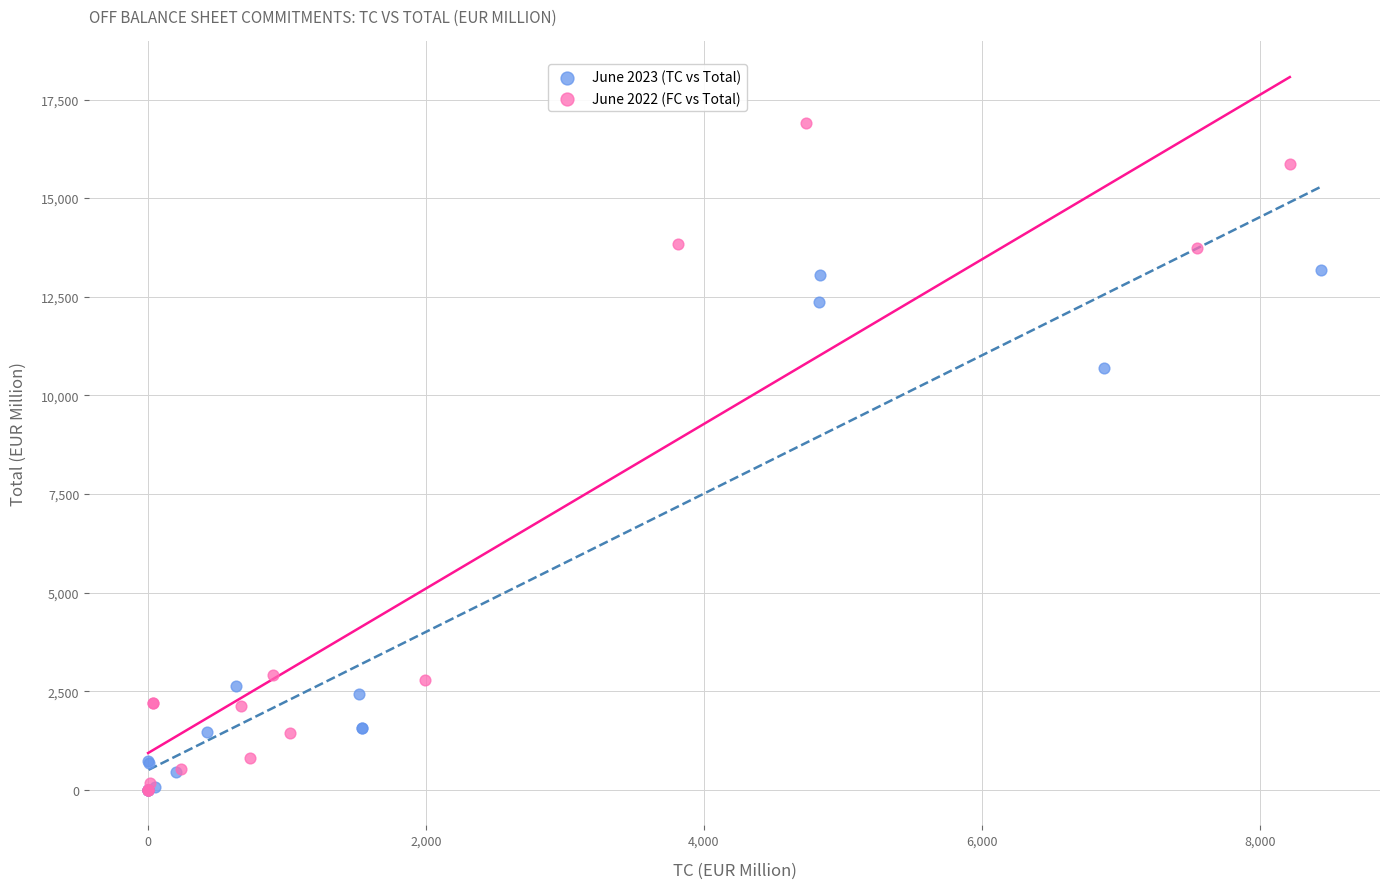

Which series contains the highest Y value?

June 2022 (FC vs Total)